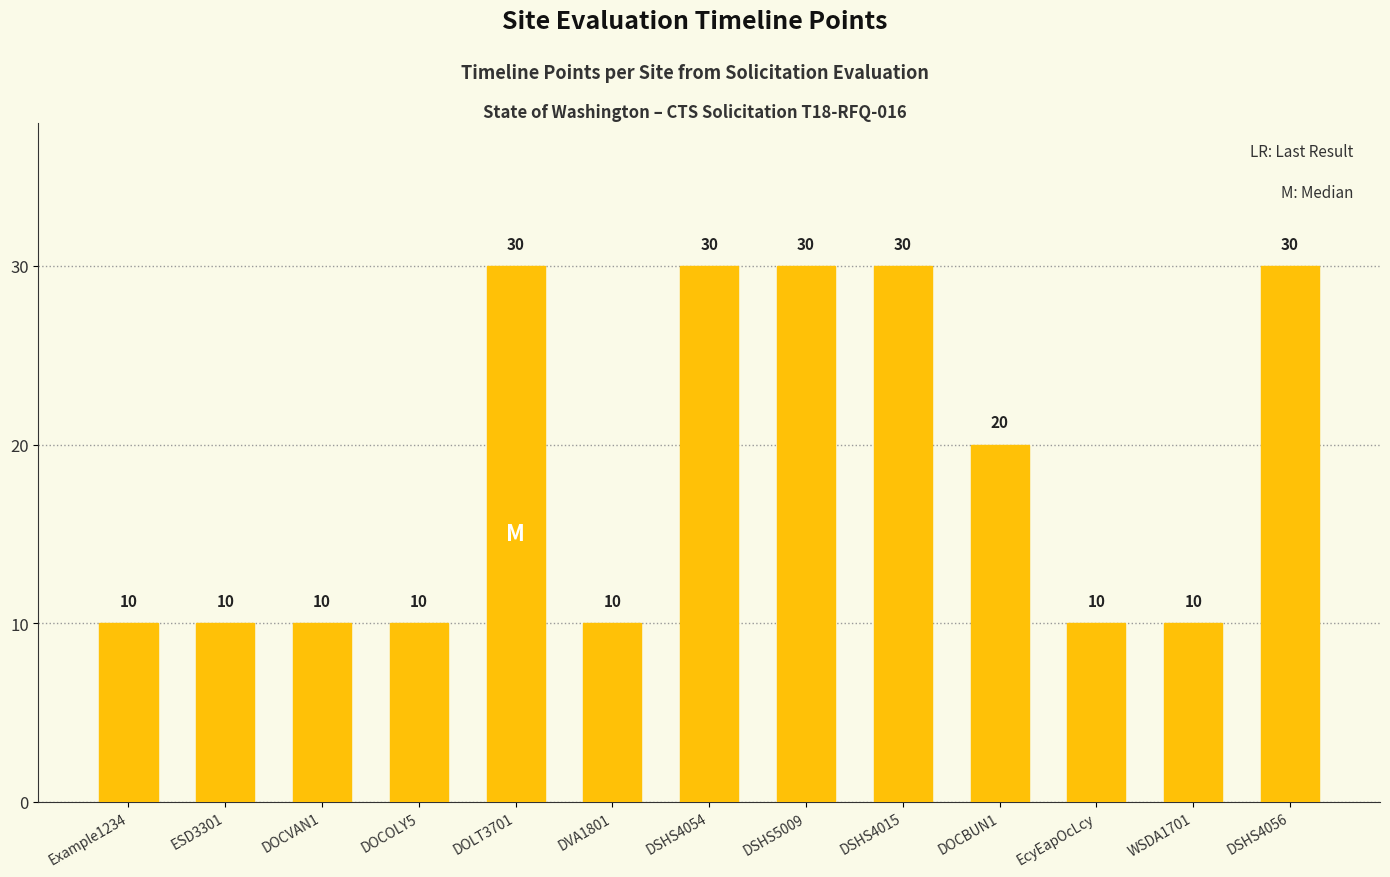

What is the sum of the values at DOCOLY5 and DOLT3701?

40